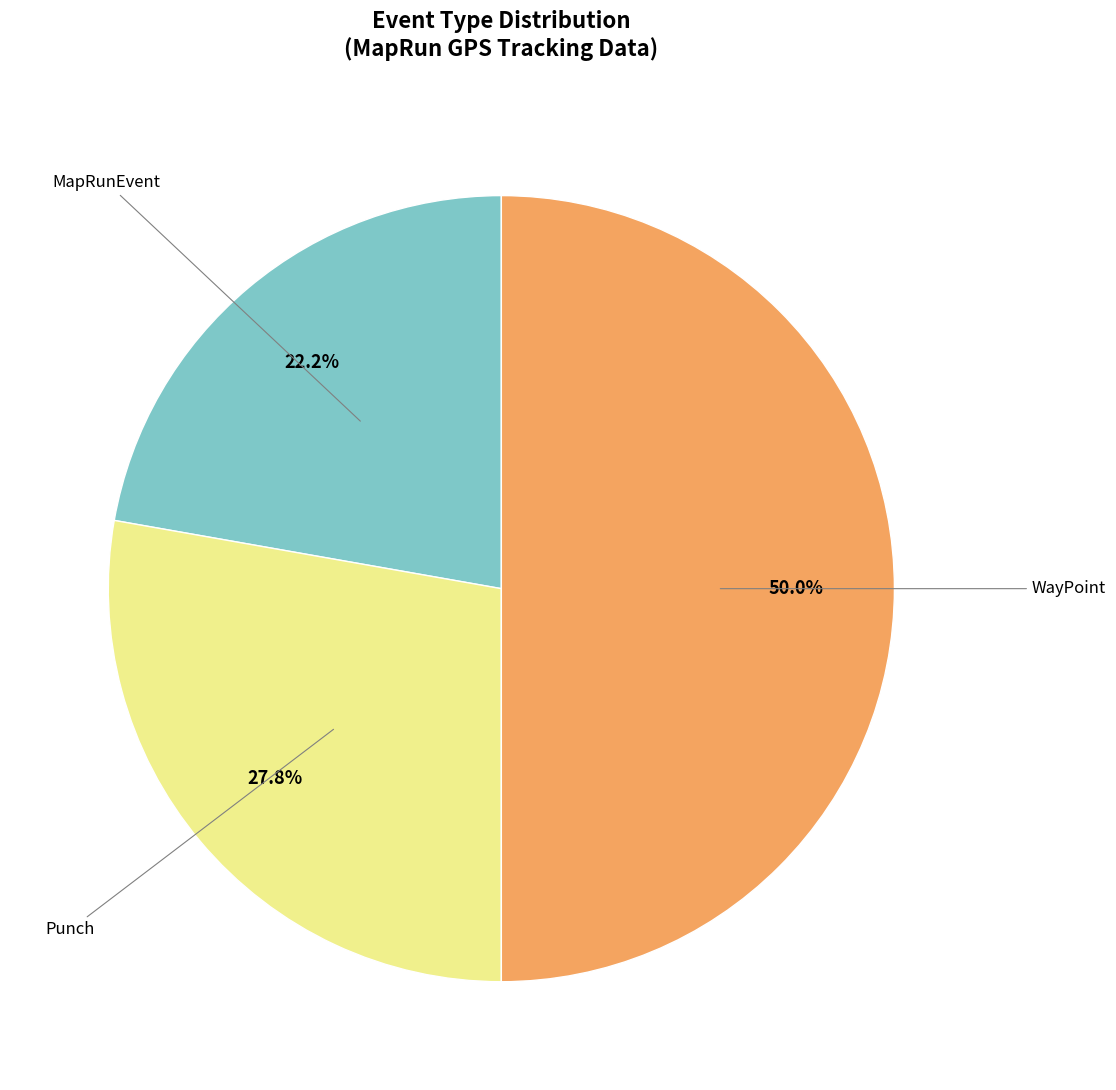

How many segments does this pie chart have?

3